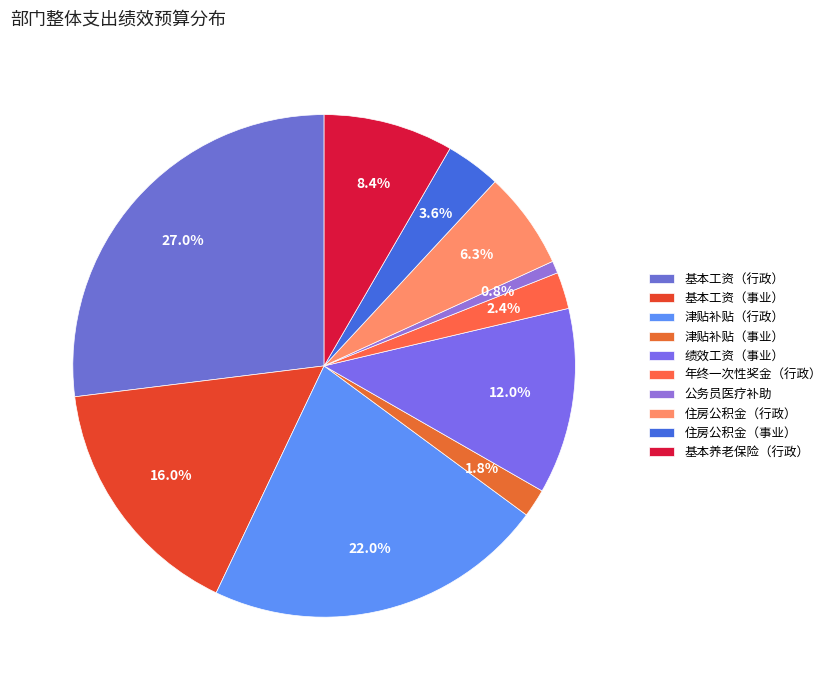

Count the number of slices in the pie.

10